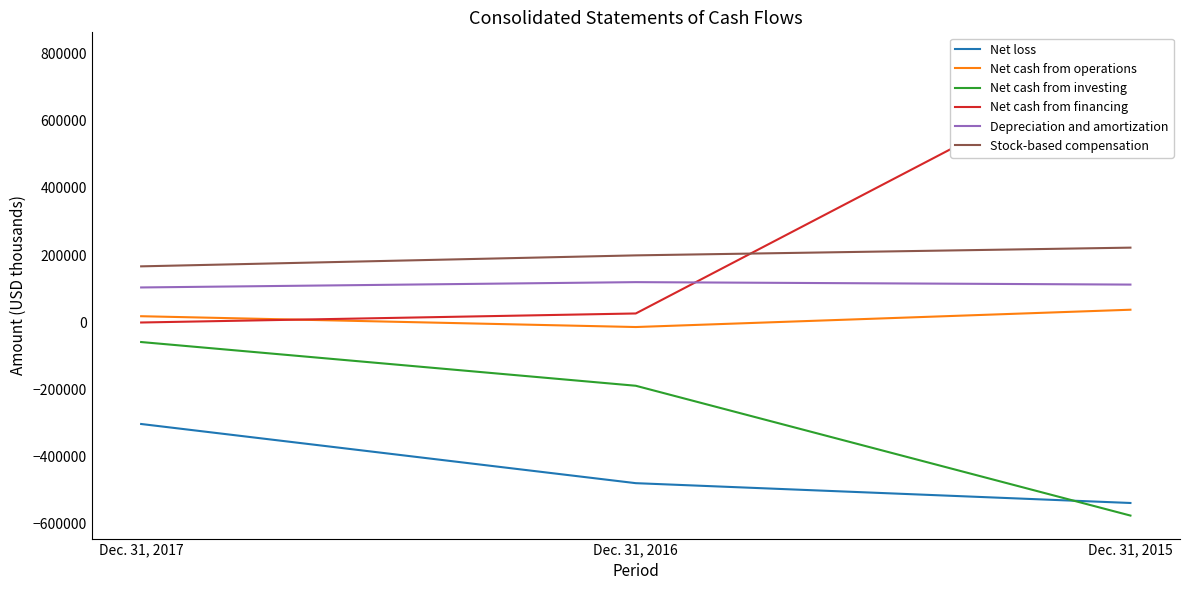

What is the total value across all series at Dec. 31, 2017?

-76714